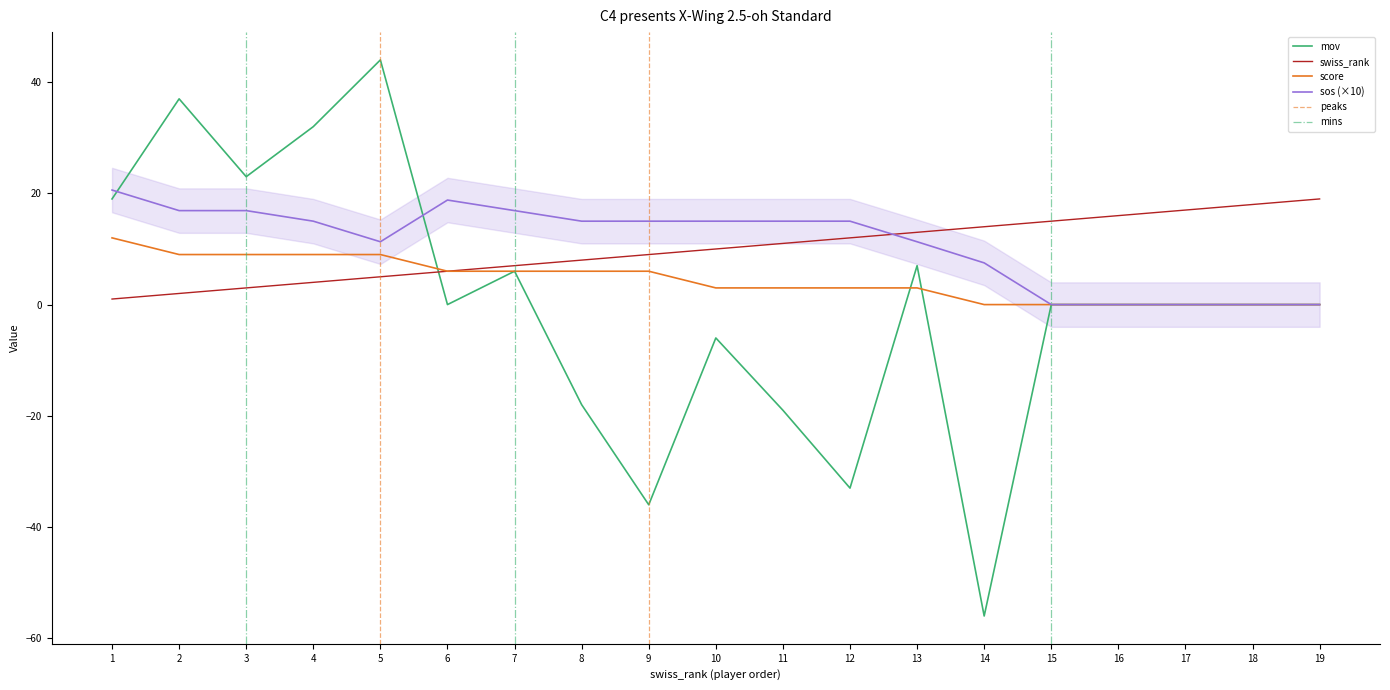

Does the chart display data point markers on the line(s)?

No